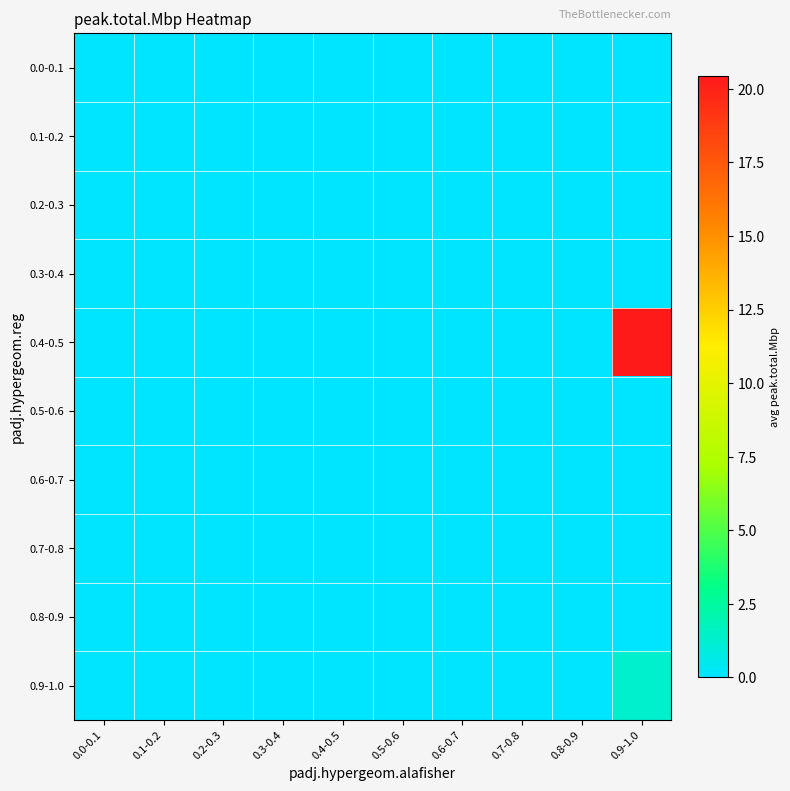

Reading left to right, extract all data points from this chart.

0.0-0.1: 0.0-0.1=0.0	0.1-0.2=0.0	0.2-0.3=0.0	0.3-0.4=0.0	0.4-0.5=0.0	0.5-0.6=0.0	0.6-0.7=0.0	0.7-0.8=0.0	0.8-0.9=0.0	0.9-1.0=0.0
0.1-0.2: 0.0-0.1=0.0	0.1-0.2=0.0	0.2-0.3=0.0	0.3-0.4=0.0	0.4-0.5=0.0	0.5-0.6=0.0	0.6-0.7=0.0	0.7-0.8=0.0	0.8-0.9=0.0	0.9-1.0=0.0
0.2-0.3: 0.0-0.1=0.0	0.1-0.2=0.0	0.2-0.3=0.0	0.3-0.4=0.0	0.4-0.5=0.0	0.5-0.6=0.0	0.6-0.7=0.0	0.7-0.8=0.0	0.8-0.9=0.0	0.9-1.0=0.0
0.3-0.4: 0.0-0.1=0.0	0.1-0.2=0.0	0.2-0.3=0.0	0.3-0.4=0.0	0.4-0.5=0.0	0.5-0.6=0.0	0.6-0.7=0.0	0.7-0.8=0.0	0.8-0.9=0.0	0.9-1.0=0.0
0.4-0.5: 0.0-0.1=0.0	0.1-0.2=0.0	0.2-0.3=0.0	0.3-0.4=0.0	0.4-0.5=0.0	0.5-0.6=0.0	0.6-0.7=0.0	0.7-0.8=0.0	0.8-0.9=0.0	0.9-1.0=20.4
0.5-0.6: 0.0-0.1=0.0	0.1-0.2=0.0	0.2-0.3=0.0	0.3-0.4=0.0	0.4-0.5=0.0	0.5-0.6=0.0	0.6-0.7=0.0	0.7-0.8=0.0	0.8-0.9=0.0	0.9-1.0=0.0
0.6-0.7: 0.0-0.1=0.0	0.1-0.2=0.0	0.2-0.3=0.0	0.3-0.4=0.0	0.4-0.5=0.0	0.5-0.6=0.0	0.6-0.7=0.0	0.7-0.8=0.0	0.8-0.9=0.0	0.9-1.0=0.0
0.7-0.8: 0.0-0.1=0.0	0.1-0.2=0.0	0.2-0.3=0.0	0.3-0.4=0.0	0.4-0.5=0.0	0.5-0.6=0.0	0.6-0.7=0.0	0.7-0.8=0.0	0.8-0.9=0.0	0.9-1.0=0.0
0.8-0.9: 0.0-0.1=0.0	0.1-0.2=0.0	0.2-0.3=0.0	0.3-0.4=0.0	0.4-0.5=0.0	0.5-0.6=0.0	0.6-0.7=0.0	0.7-0.8=0.0	0.8-0.9=0.0	0.9-1.0=0.0
0.9-1.0: 0.0-0.1=0.0	0.1-0.2=0.0	0.2-0.3=0.0	0.3-0.4=0.0	0.4-0.5=0.0	0.5-0.6=0.0	0.6-0.7=0.0	0.7-0.8=0.0	0.8-0.9=0.0	0.9-1.0=1.3